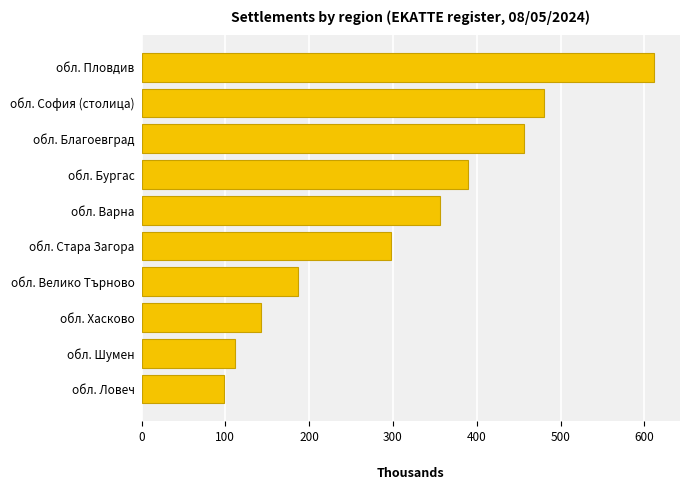

Which has a higher value, обл. Пловдив or обл. Шумен?

обл. Пловдив